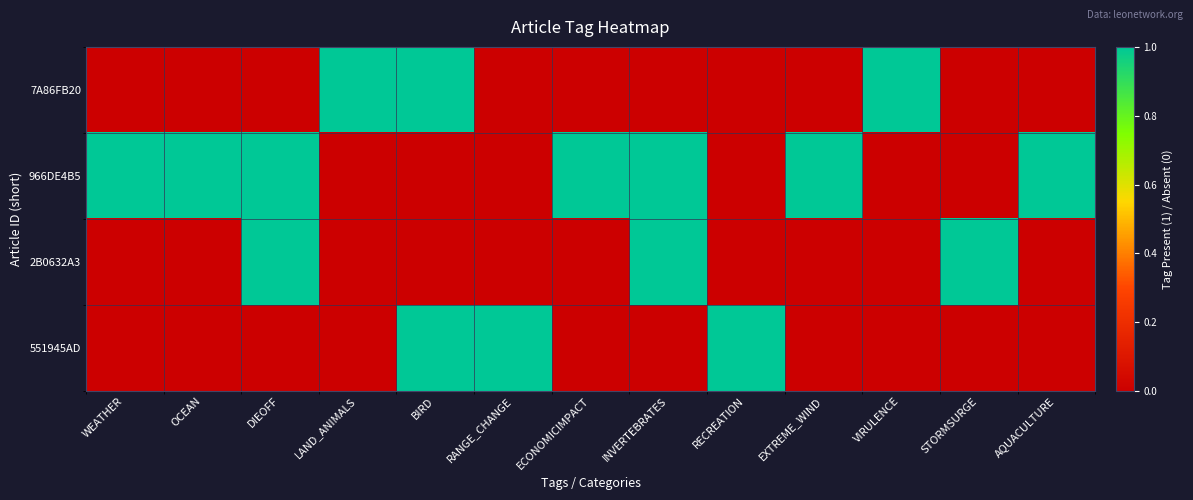

Reading left to right, what are all the values shown in this chart?

7A86FB20: WEATHER=0	OCEAN=0	DIEOFF=0	LAND_ANIMALS=1	BIRD=1	RANGE_CHANGE=0	ECONOMICIMPACT=0	INVERTEBRATES=0	RECREATION=0	EXTREME_WIND=0	VIRULENCE=1	STORMSURGE=0	AQUACULTURE=0
966DE4B5: WEATHER=1	OCEAN=1	DIEOFF=1	LAND_ANIMALS=0	BIRD=0	RANGE_CHANGE=0	ECONOMICIMPACT=1	INVERTEBRATES=1	RECREATION=0	EXTREME_WIND=1	VIRULENCE=0	STORMSURGE=0	AQUACULTURE=1
2B0632A3: WEATHER=0	OCEAN=0	DIEOFF=1	LAND_ANIMALS=0	BIRD=0	RANGE_CHANGE=0	ECONOMICIMPACT=0	INVERTEBRATES=1	RECREATION=0	EXTREME_WIND=0	VIRULENCE=0	STORMSURGE=1	AQUACULTURE=0
551945AD: WEATHER=0	OCEAN=0	DIEOFF=0	LAND_ANIMALS=0	BIRD=1	RANGE_CHANGE=1	ECONOMICIMPACT=0	INVERTEBRATES=0	RECREATION=1	EXTREME_WIND=0	VIRULENCE=0	STORMSURGE=0	AQUACULTURE=0